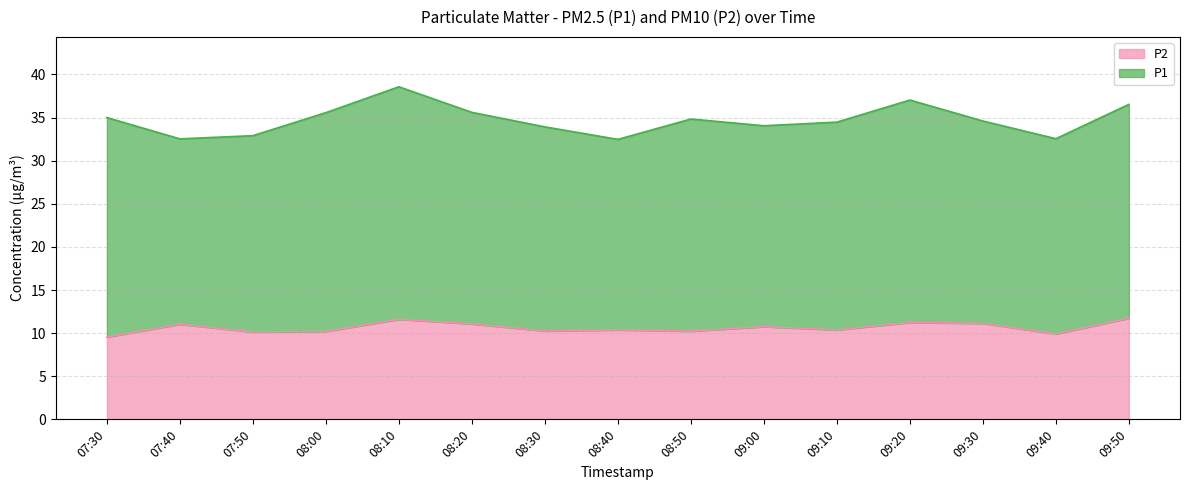

What is the minimum value for P2?

9.6